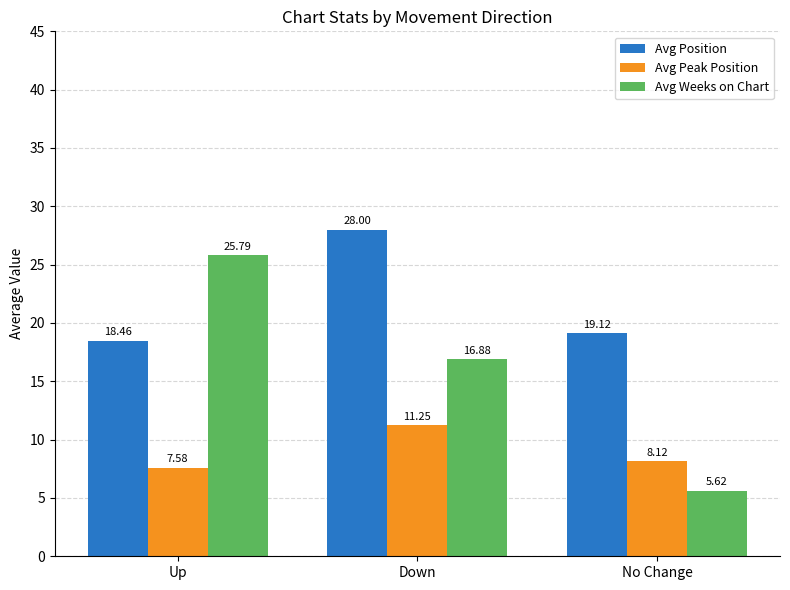

What is the label of the 1st bar from the left?

Up